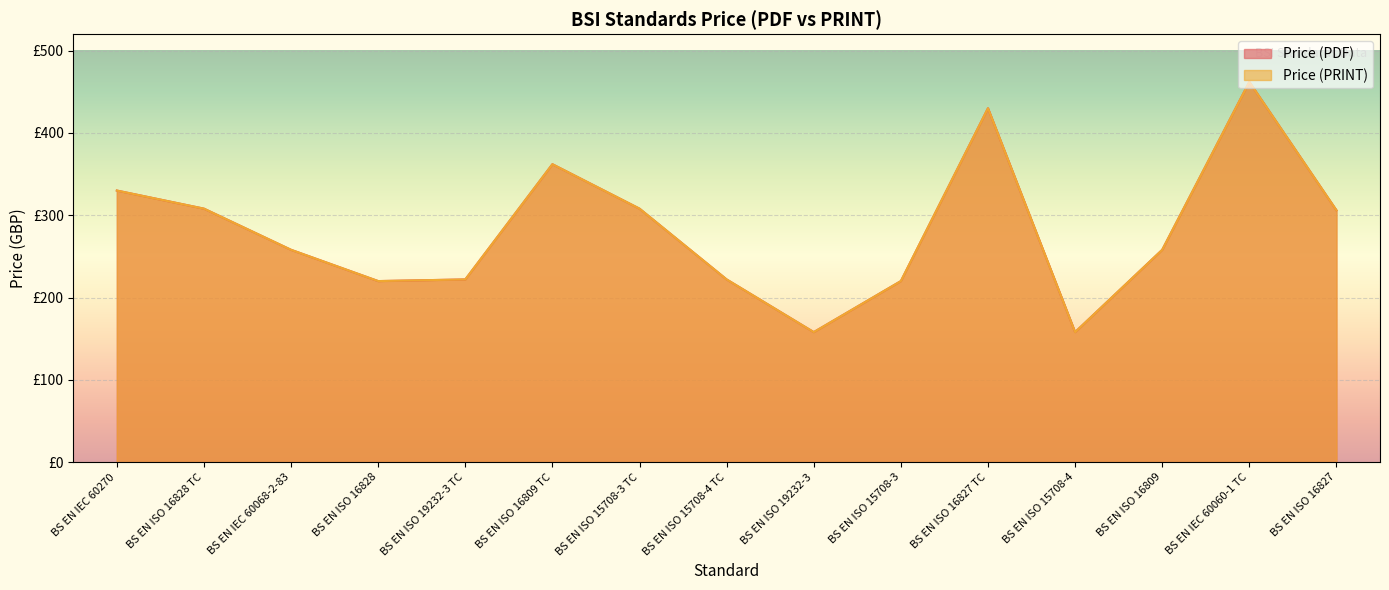

Between BS EN IEC 60270 and BS EN ISO 16828 TC, which is larger?

BS EN IEC 60270